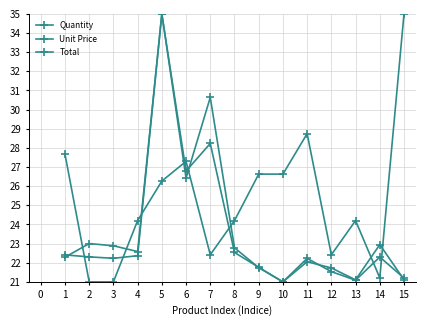

After their last crossing, which series has the higher values: Unit Price or Total?

Unit Price